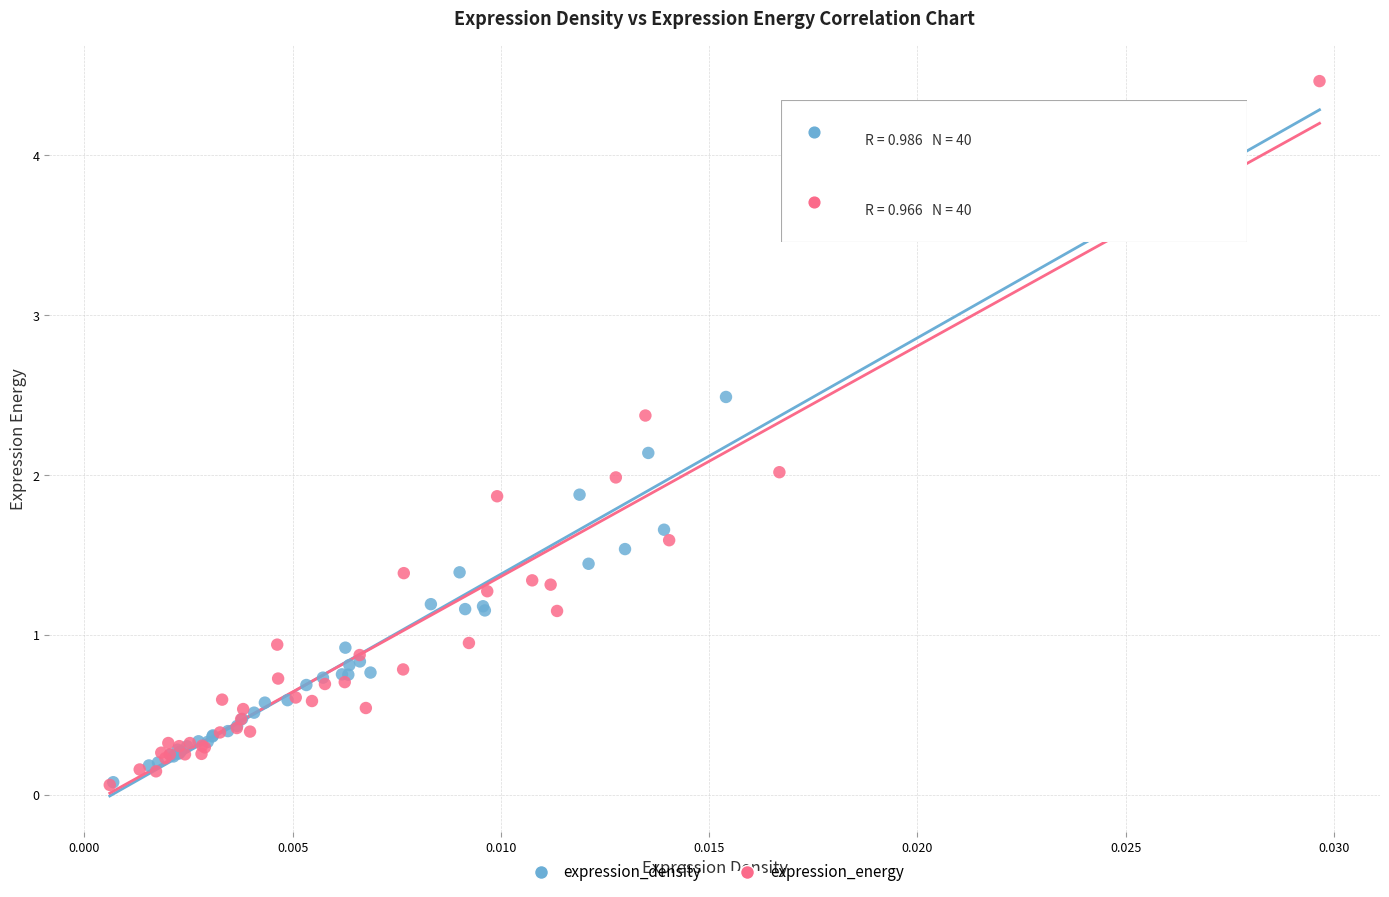

Which series has the widest spread of Y values?

expression_energy